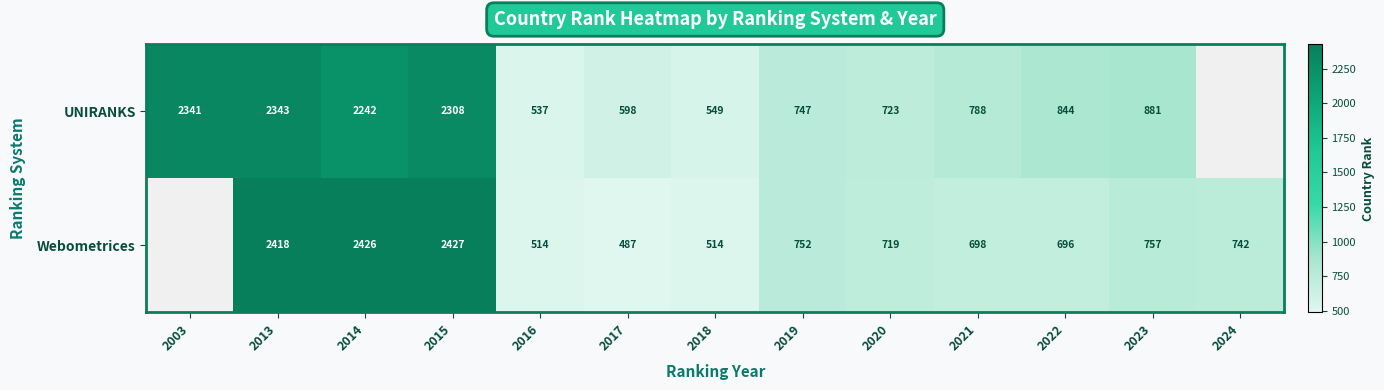

Rank the series at 2023 from highest to lowest value.

UNIRANKS, Webometrices